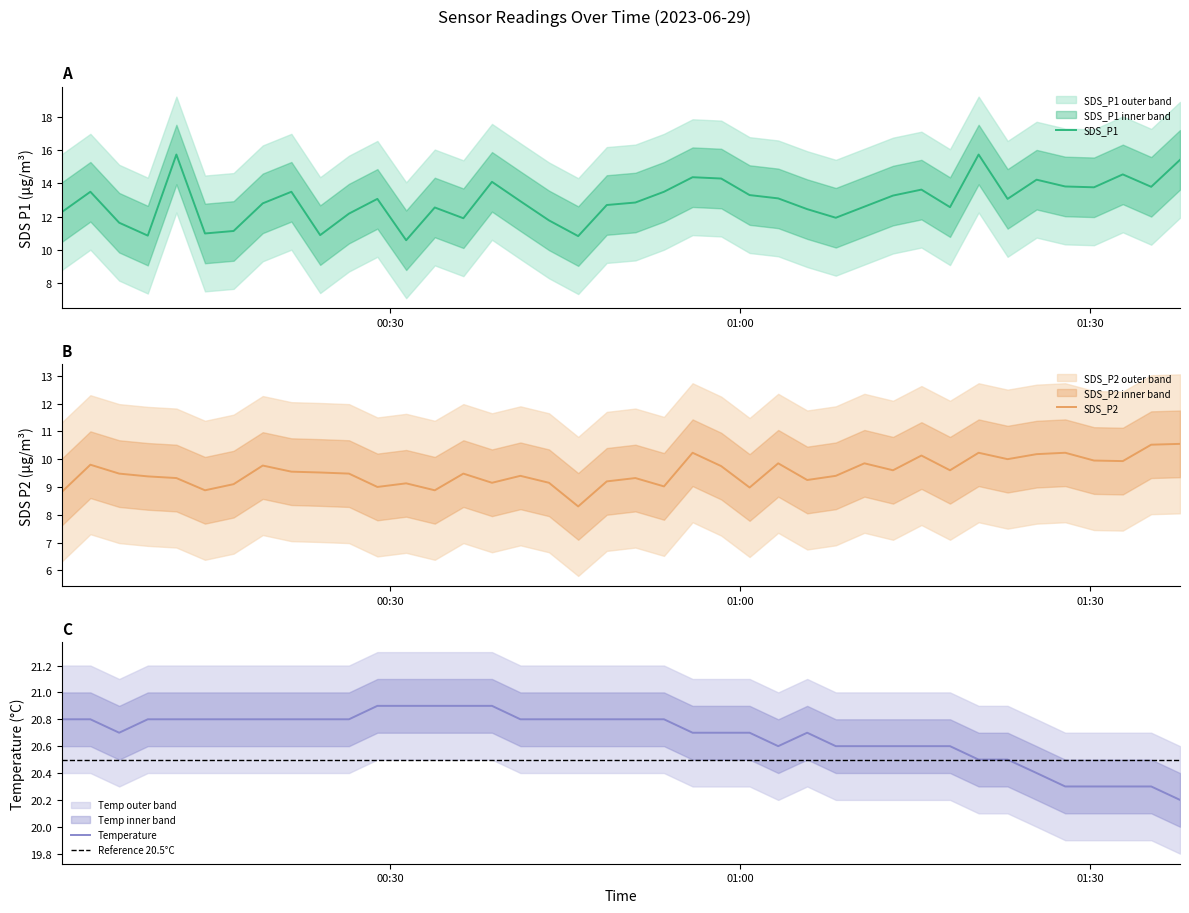

Reading left to right, extract all data points from this chart.

SDS_P1: 12.3	13.5	11.6	10.8	15.8	11.0	11.1	12.8	13.5	10.9	12.2	13.1	10.6	12.6	11.9	14.1	12.9	11.8	10.8	12.7	12.8	13.5	14.4	14.3	13.3	13.1	12.4	11.9	12.6	13.3	13.6	12.6	15.8	13.1	14.2	13.8	13.8	14.6	13.8	15.4
SDS_P2: 8.8	9.8	9.5	9.4	9.3	8.9	9.1	9.8	9.6	9.5	9.5	9.0	9.1	8.9	9.5	9.2	9.4	9.2	8.3	9.2	9.3	9.0	10.2	9.8	9.0	9.8	9.2	9.4	9.8	9.6	10.1	9.6	10.2	10.0	10.2	10.2	9.9	9.9	10.5	10.6
Temp: 20.8	20.8	20.7	20.8	20.8	20.8	20.8	20.8	20.8	20.8	20.8	20.9	20.9	20.9	20.9	20.9	20.8	20.8	20.8	20.8	20.8	20.8	20.7	20.7	20.7	20.6	20.7	20.6	20.6	20.6	20.6	20.6	20.5	20.5	20.4	20.3	20.3	20.3	20.3	20.2